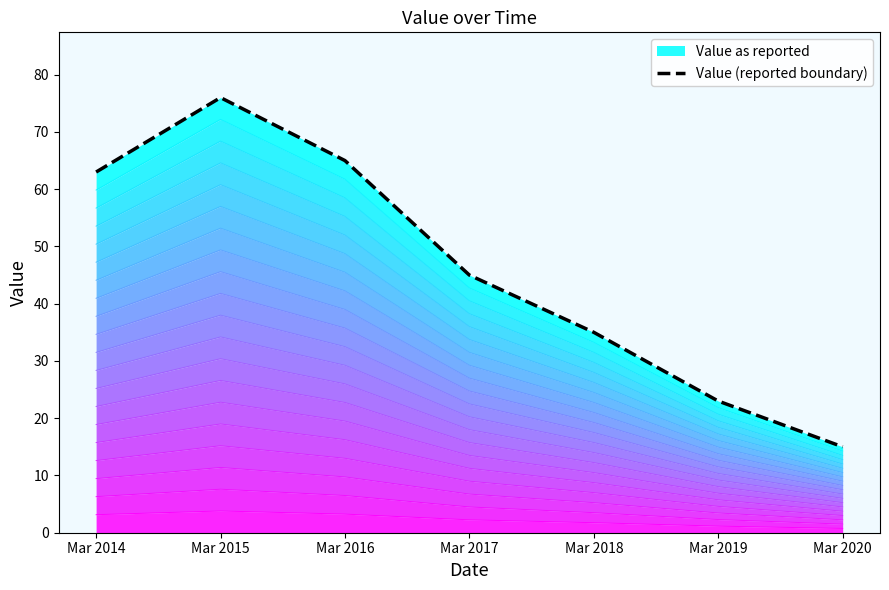

Reading left to right, list all the values displayed in this chart.

Mar 2014=63	Mar 2015=76	Mar 2016=65	Mar 2017=45	Mar 2018=35	Mar 2019=23	Mar 2020=15